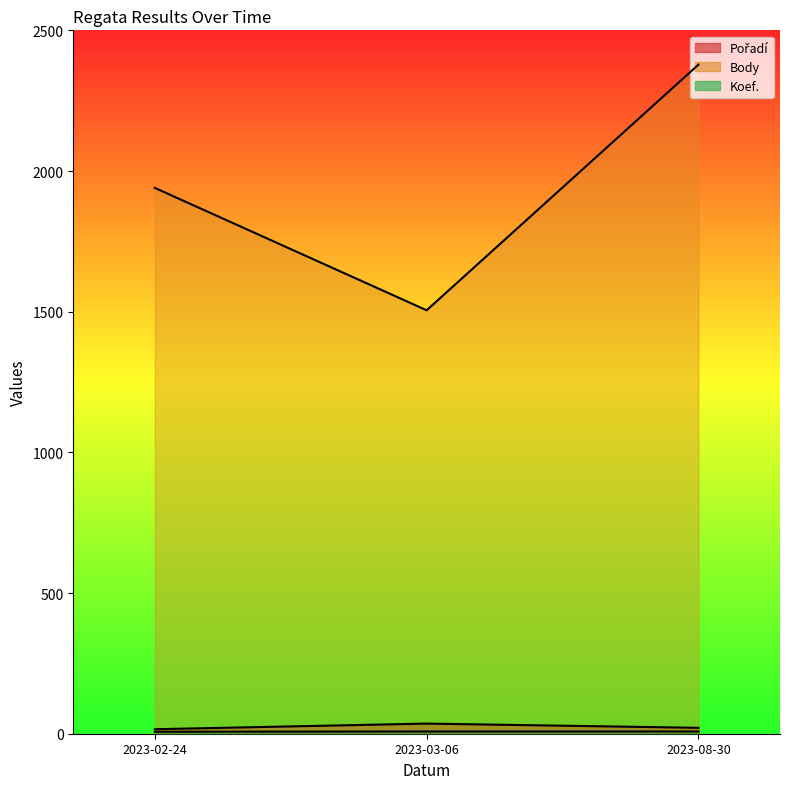

Is it true that Body equals 1505 at 2023-03-06?

True